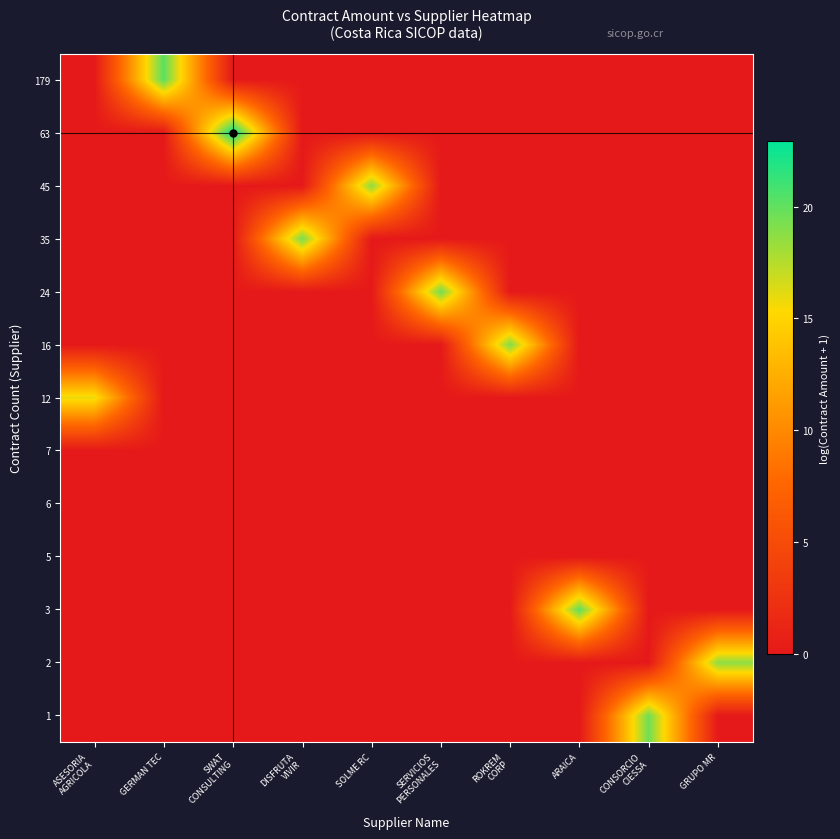

At which category is the sum across all series the highest?

SWAT
CONSULTING